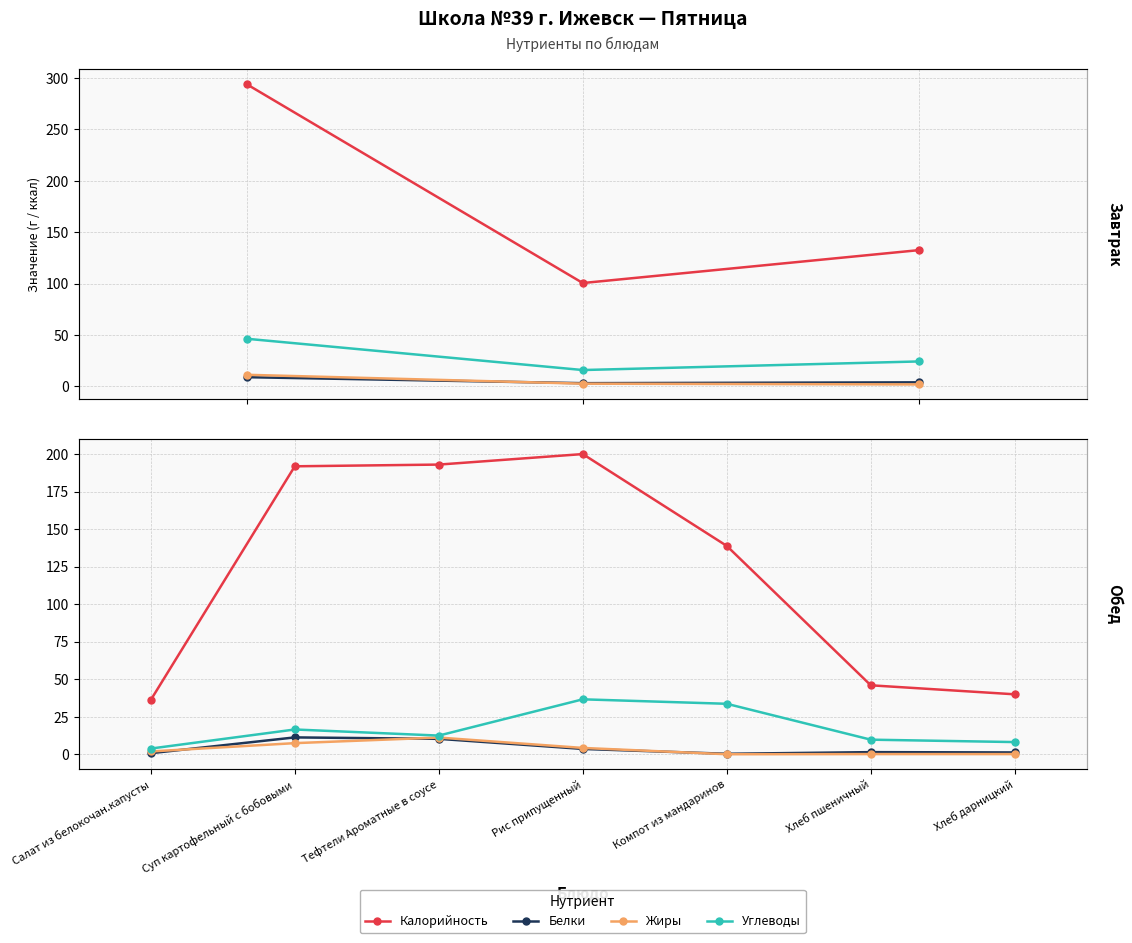

How many lines are shown in the chart?

4